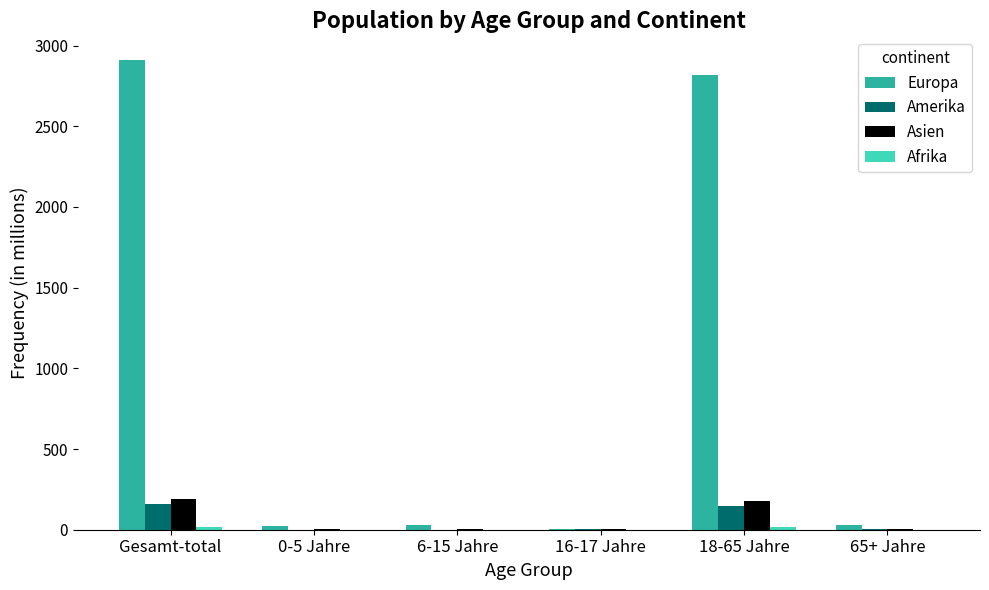

What is the total value across all series at 65+ Jahre?

40